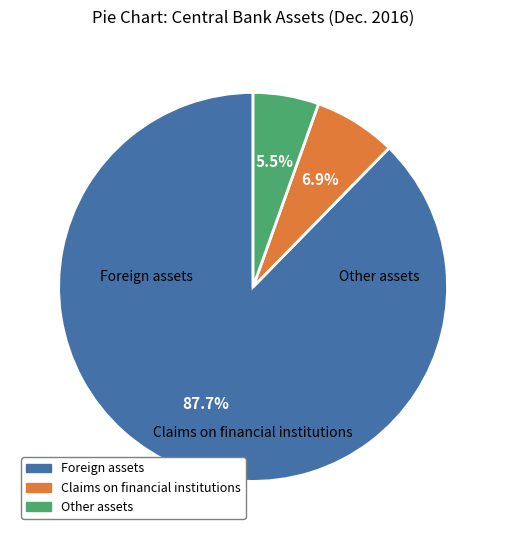

Does any single category account for the majority?

Yes